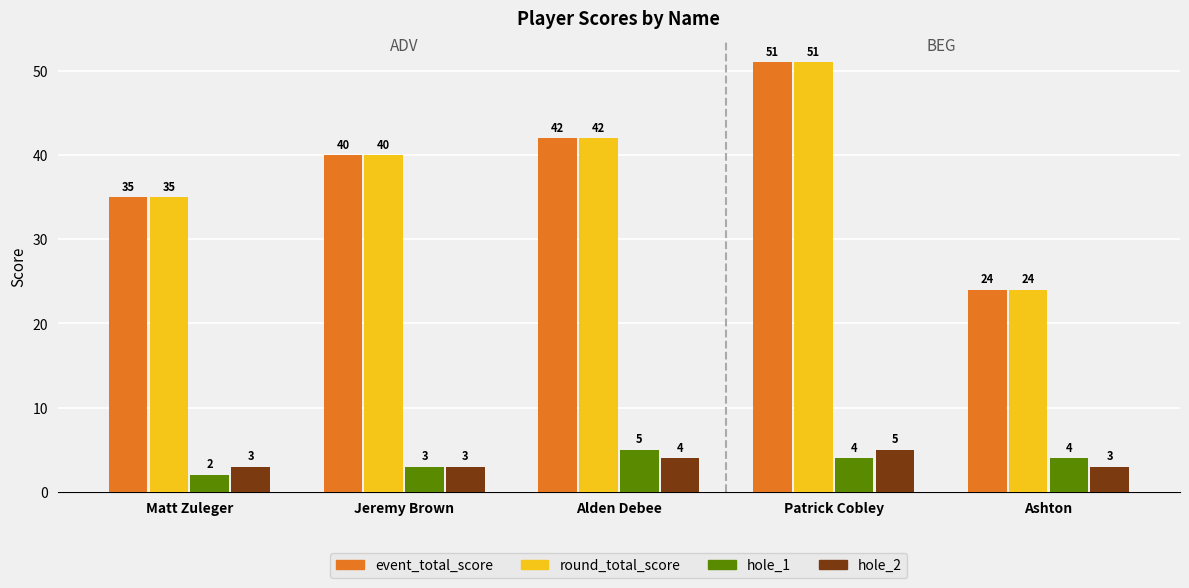

What value does the event_total_score series have at Jeremy Brown, to the nearest 10?

40